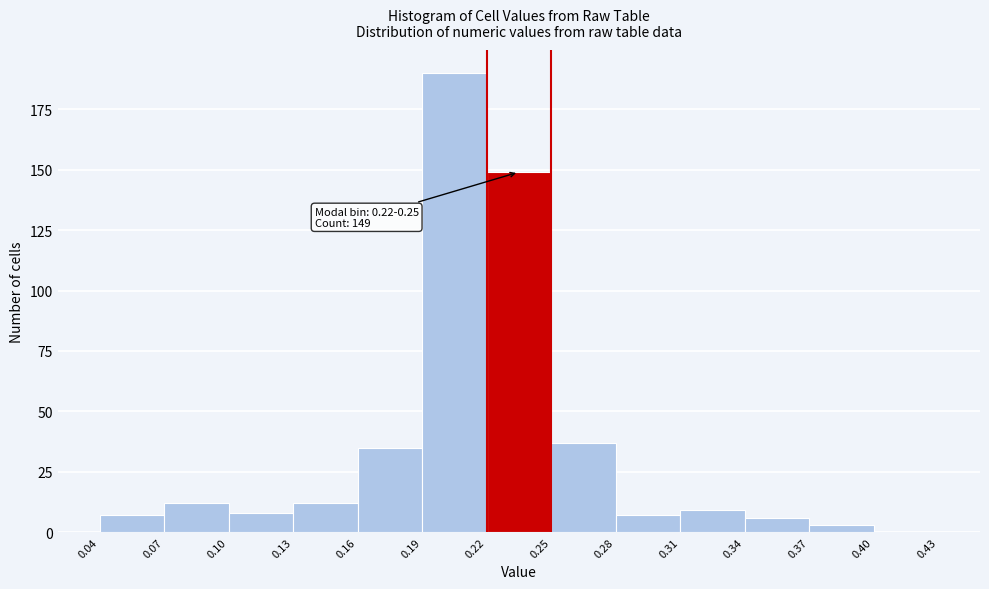

Over which range of the x-axis is the bar tallest?

0.19 to 0.22